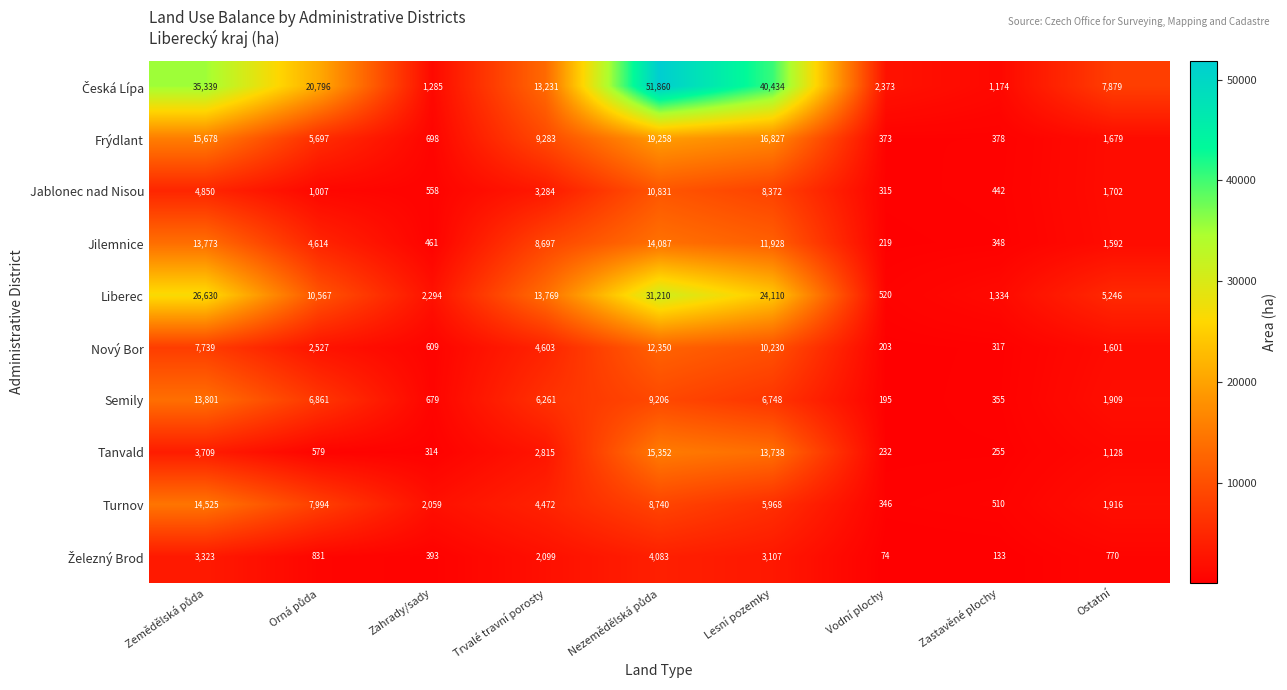

What is the average value of the Semily series?

5113